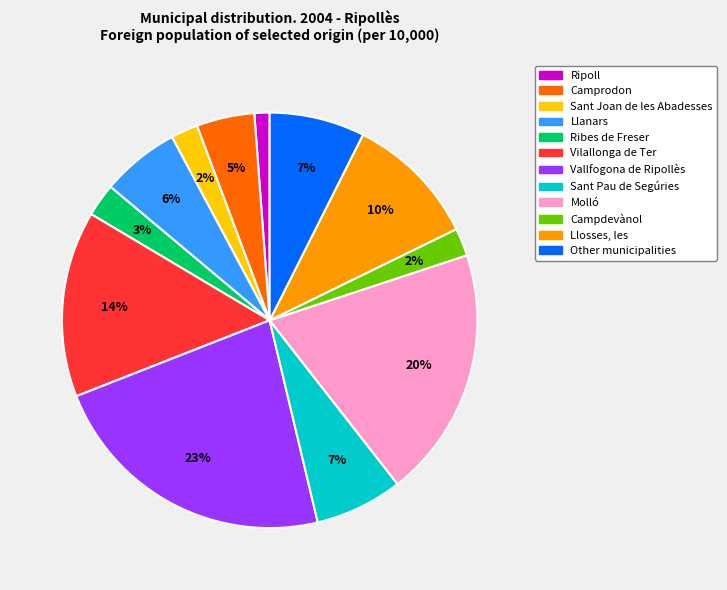

To the nearest percent, what percentage of the pie is Ripoll?

1%